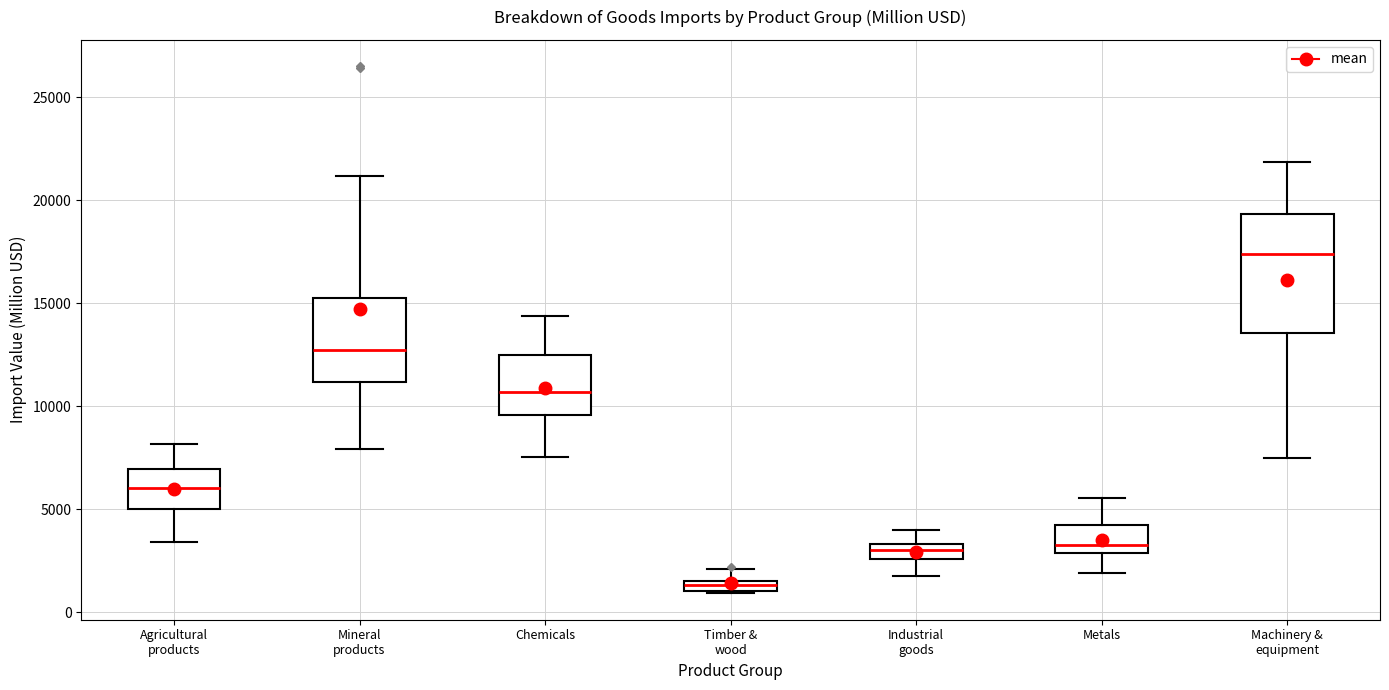

Which box's median line is the lowest?

Timber & wood